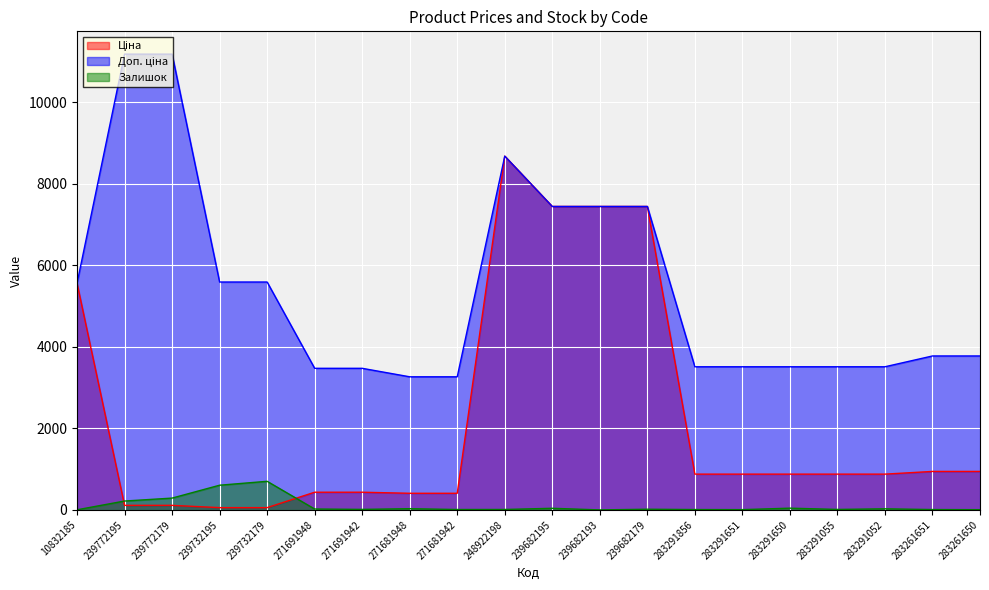

What is the difference between the Ціна values at 283291856 and 283261651?

66.3